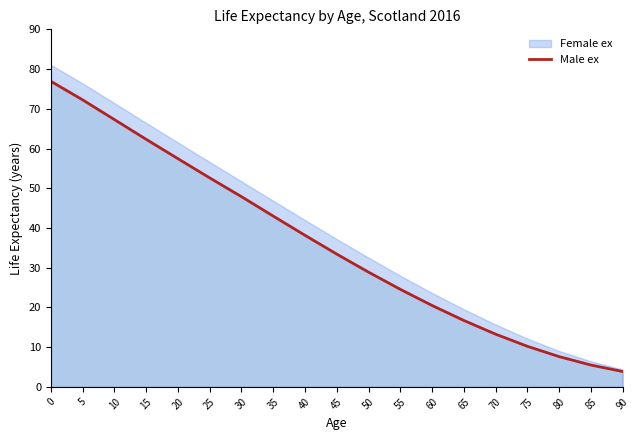

Reading left to right, extract all data points from this chart.

76.9	72.2	67.3	62.3	57.4	52.6	47.9	43.0	38.1	33.4	28.9	24.6	20.5	16.7	13.3	10.2	7.6	5.5	3.9